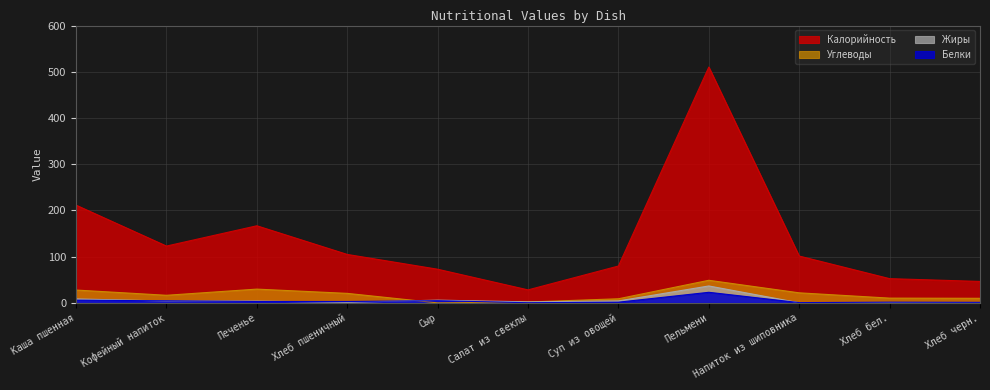

At which label does Калорийность first exceed 101?

Каша пшенная